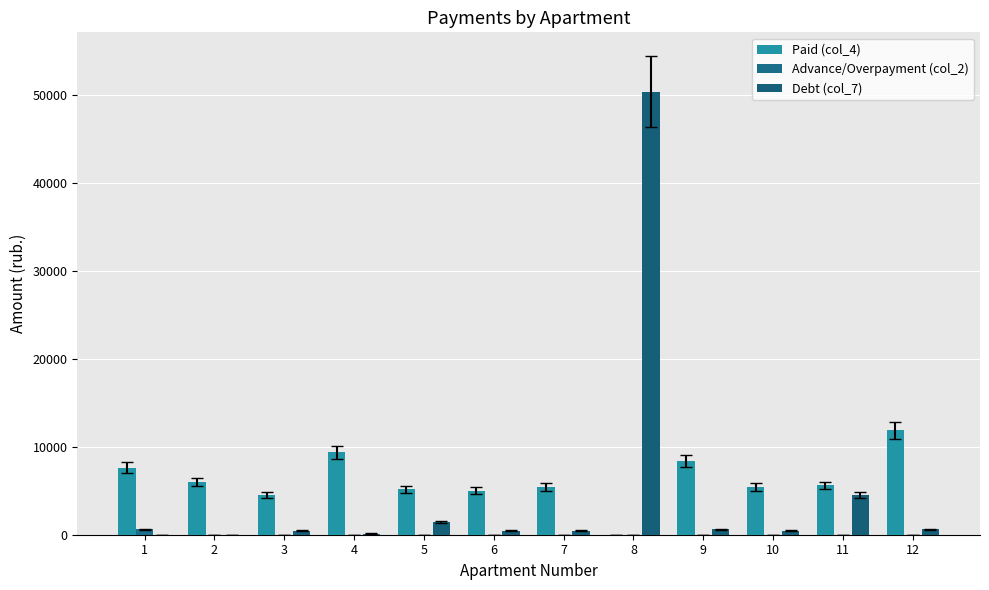

At 8, list the series in order from largest to smallest.

Debt (col_7), Paid (col_4), Advance/Overpayment (col_2)